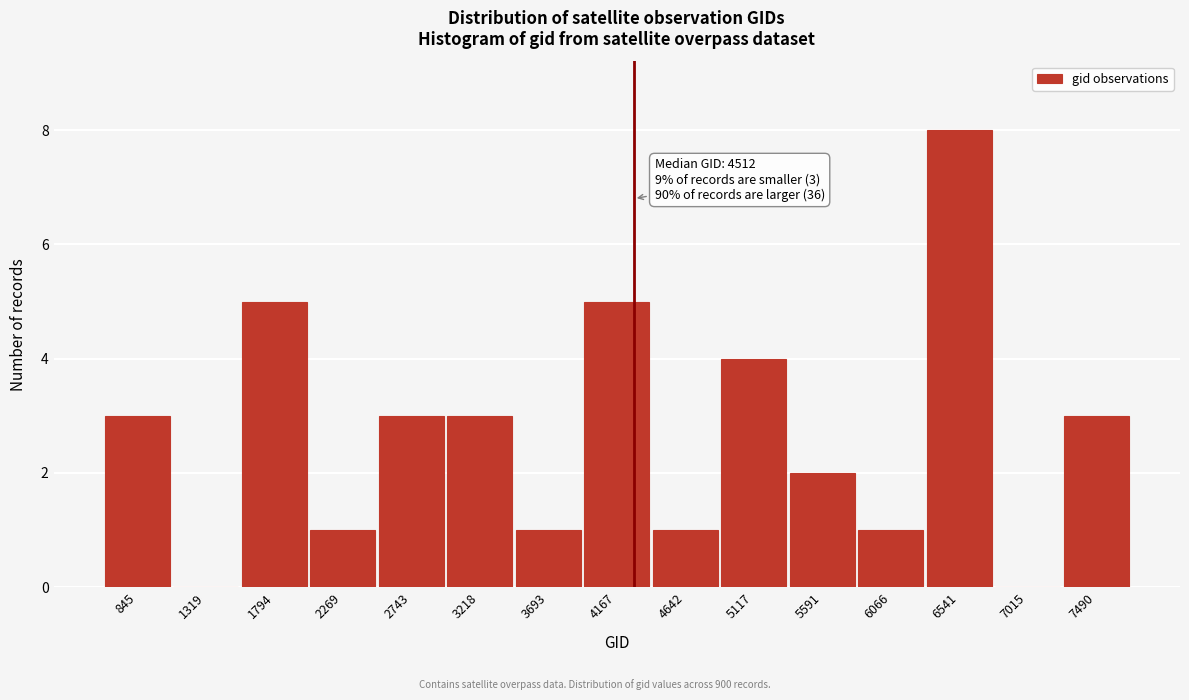

Reading left to right, list all the values displayed in this chart.

845=3	1319=0	1794=5	2269=1	2743=3	3218=3	3693=1	4167=5	4642=1	5117=4	5591=2	6066=1	6541=8	7015=0	7490=3